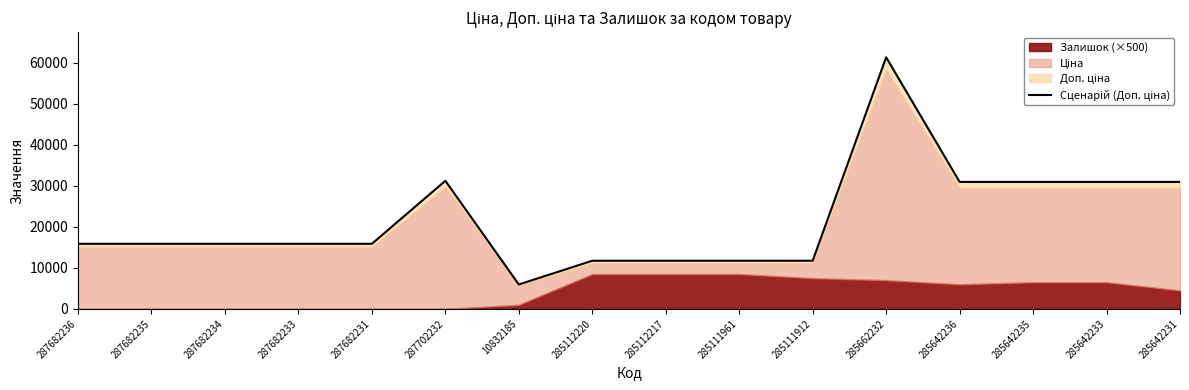

Is it true that the value at 287682236 is 15876.0?

True